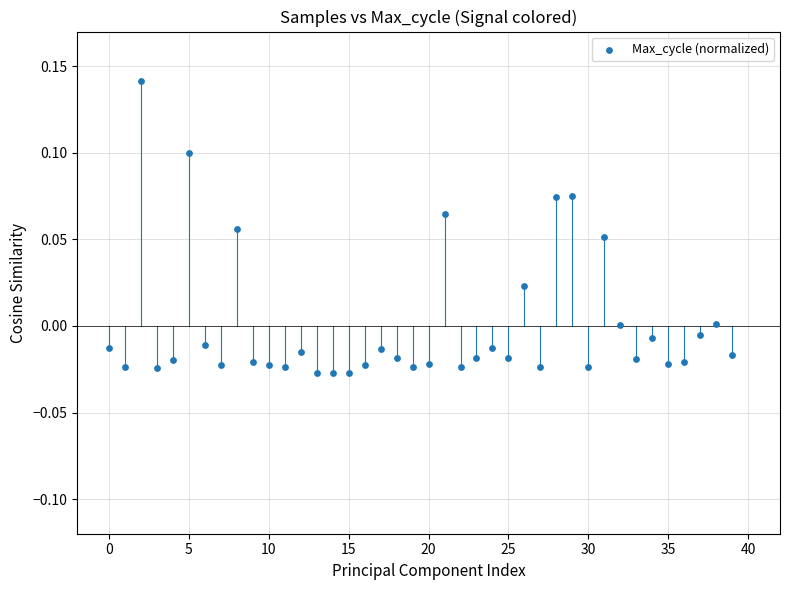

How many points are shown in the scatter plot?

40